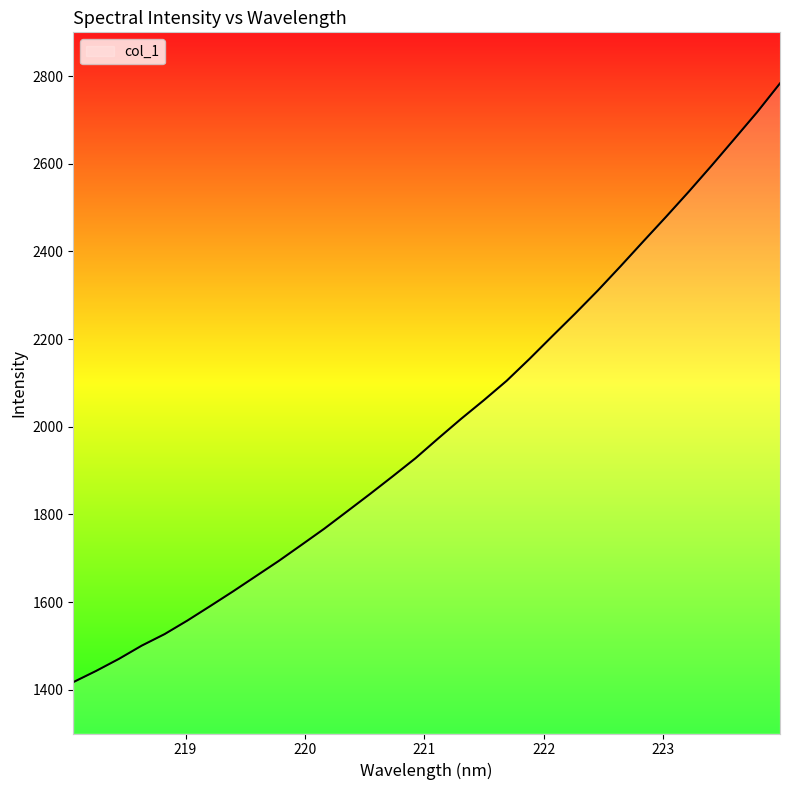

What is the difference between the maximum and minimum values?

1366.3